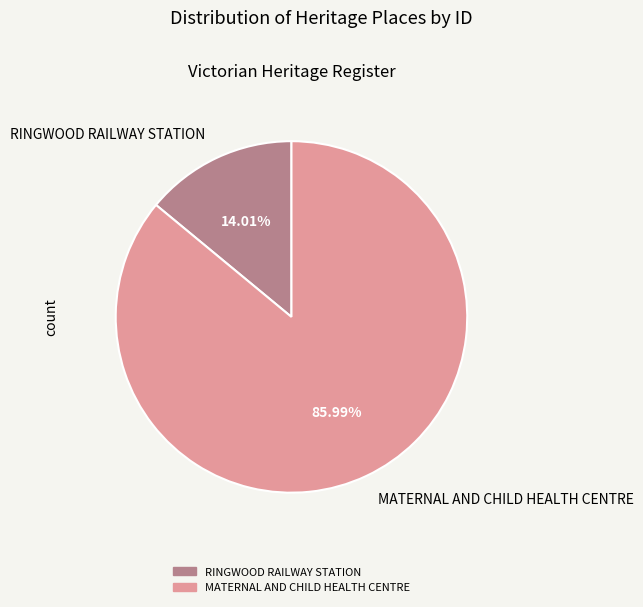

To the nearest percent, what is the difference between the largest and smallest slice percentages?

72%